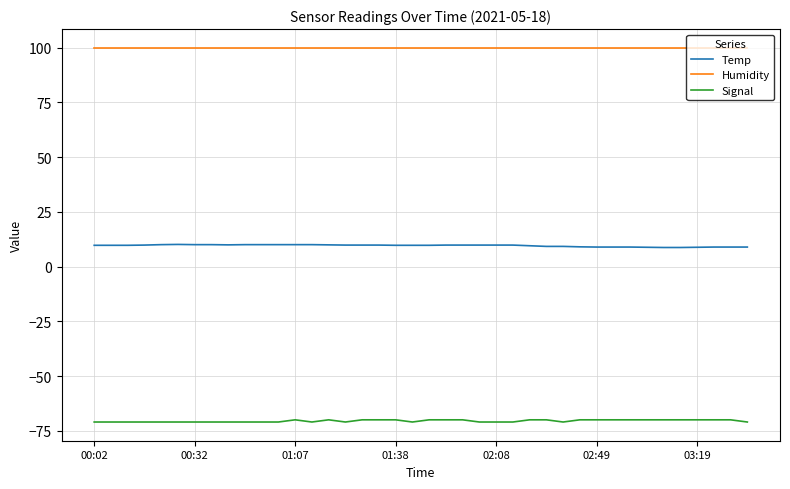

True or false: Humidity and Signal cross at least once.

False